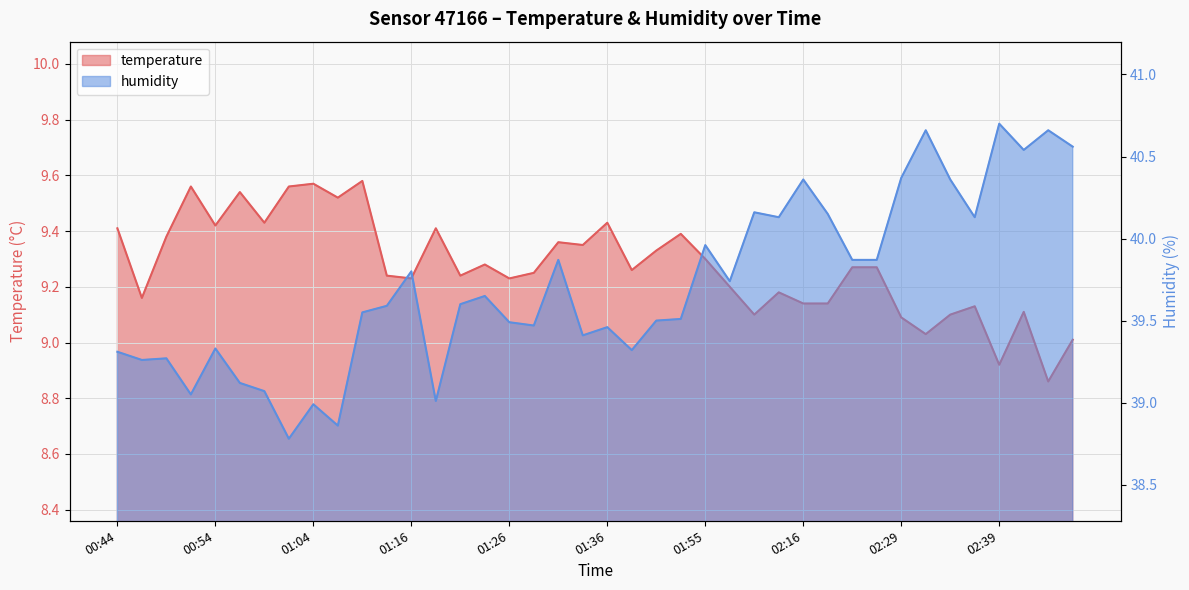

Reading left to right, what are all the values shown in this chart?

temperature: 00:44=9.4	00:47=9.2	00:49=9.4	00:52=9.6	00:54=9.4	00:56=9.5	00:59=9.4	01:01=9.6	01:04=9.6	01:06=9.5	01:09=9.6	01:11=9.2	01:16=9.2	01:18=9.4	01:21=9.2	01:23=9.3	01:26=9.2	01:28=9.2	01:31=9.4	01:33=9.3	01:36=9.4	01:38=9.3	01:40=9.3	01:43=9.4	01:55=9.3	01:58=9.2	02:10=9.1	02:13=9.2	02:16=9.1	02:18=9.1	02:24=9.3	02:27=9.3	02:29=9.1	02:32=9.0	02:34=9.1	02:37=9.1	02:39=8.9	02:42=9.1	02:44=8.9	02:47=9.0
humidity: 00:44=39.3	00:47=39.3	00:49=39.3	00:52=39.0	00:54=39.3	00:56=39.1	00:59=39.1	01:01=38.8	01:04=39.0	01:06=38.9	01:09=39.5	01:11=39.6	01:16=39.8	01:18=39.0	01:21=39.6	01:23=39.6	01:26=39.5	01:28=39.5	01:31=39.9	01:33=39.4	01:36=39.5	01:38=39.3	01:40=39.5	01:43=39.5	01:55=40.0	01:58=39.7	02:10=40.2	02:13=40.1	02:16=40.4	02:18=40.1	02:24=39.9	02:27=39.9	02:29=40.4	02:32=40.7	02:34=40.4	02:37=40.1	02:39=40.7	02:42=40.5	02:44=40.7	02:47=40.6